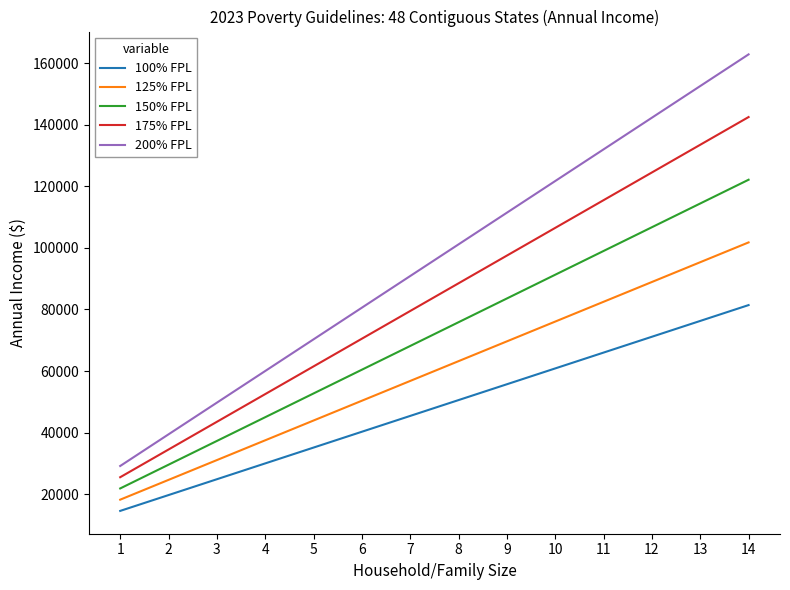

At which category is the sum across all series the highest?

14